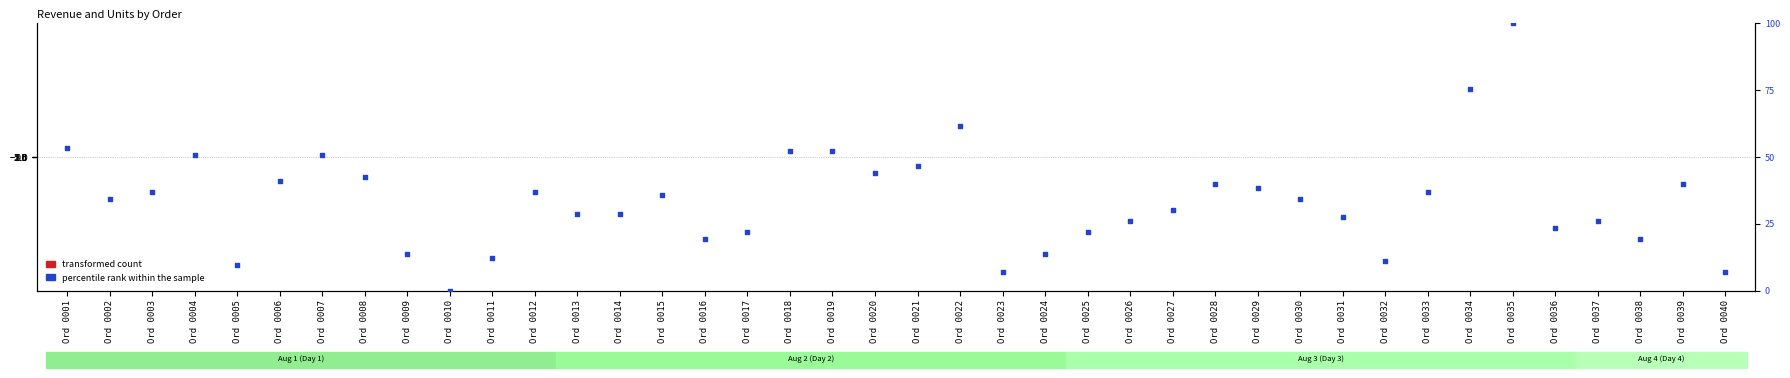

What is the total value across all series at Ord 0023?

6.1